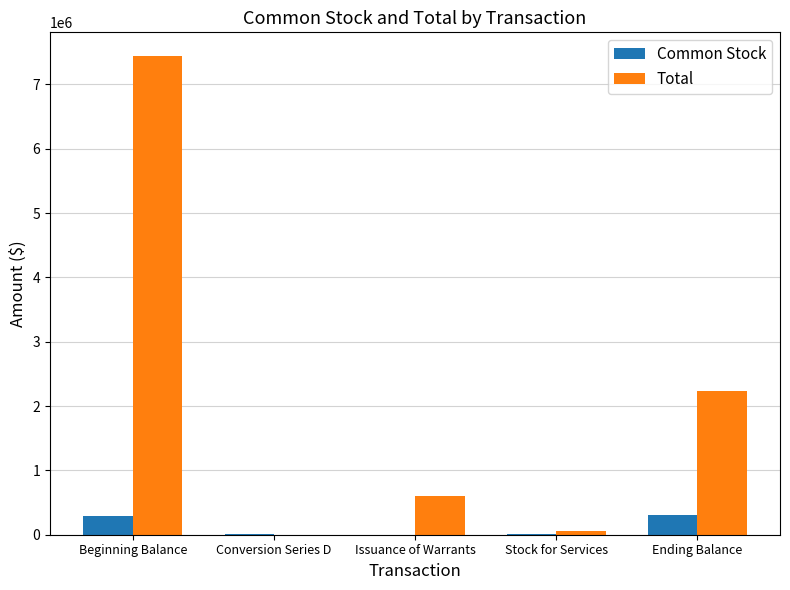

What value does the Total series have at Ending Balance?

2230985